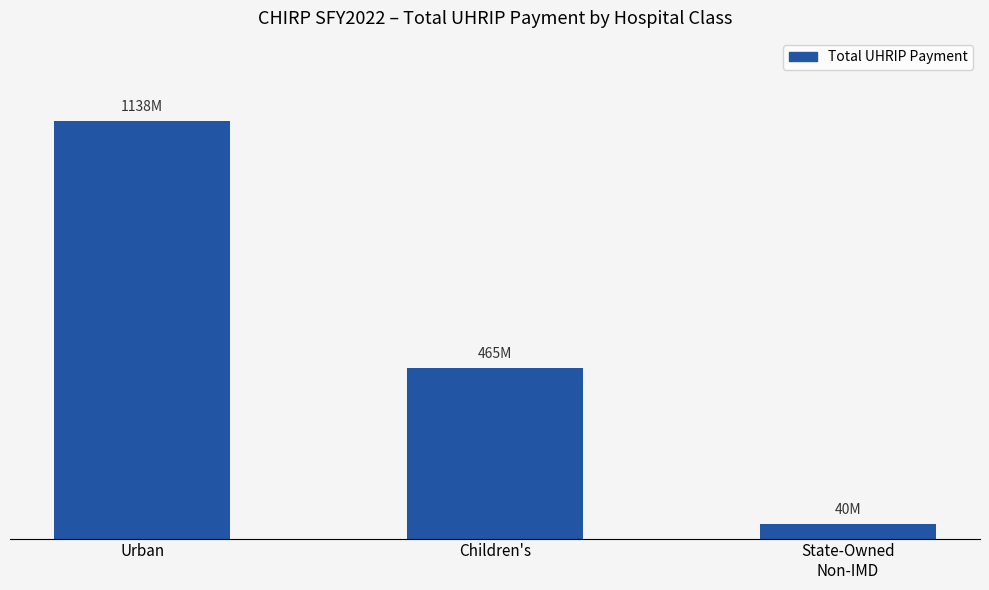

What is the label of the 1st bar from the right?

State-Owned
Non-IMD